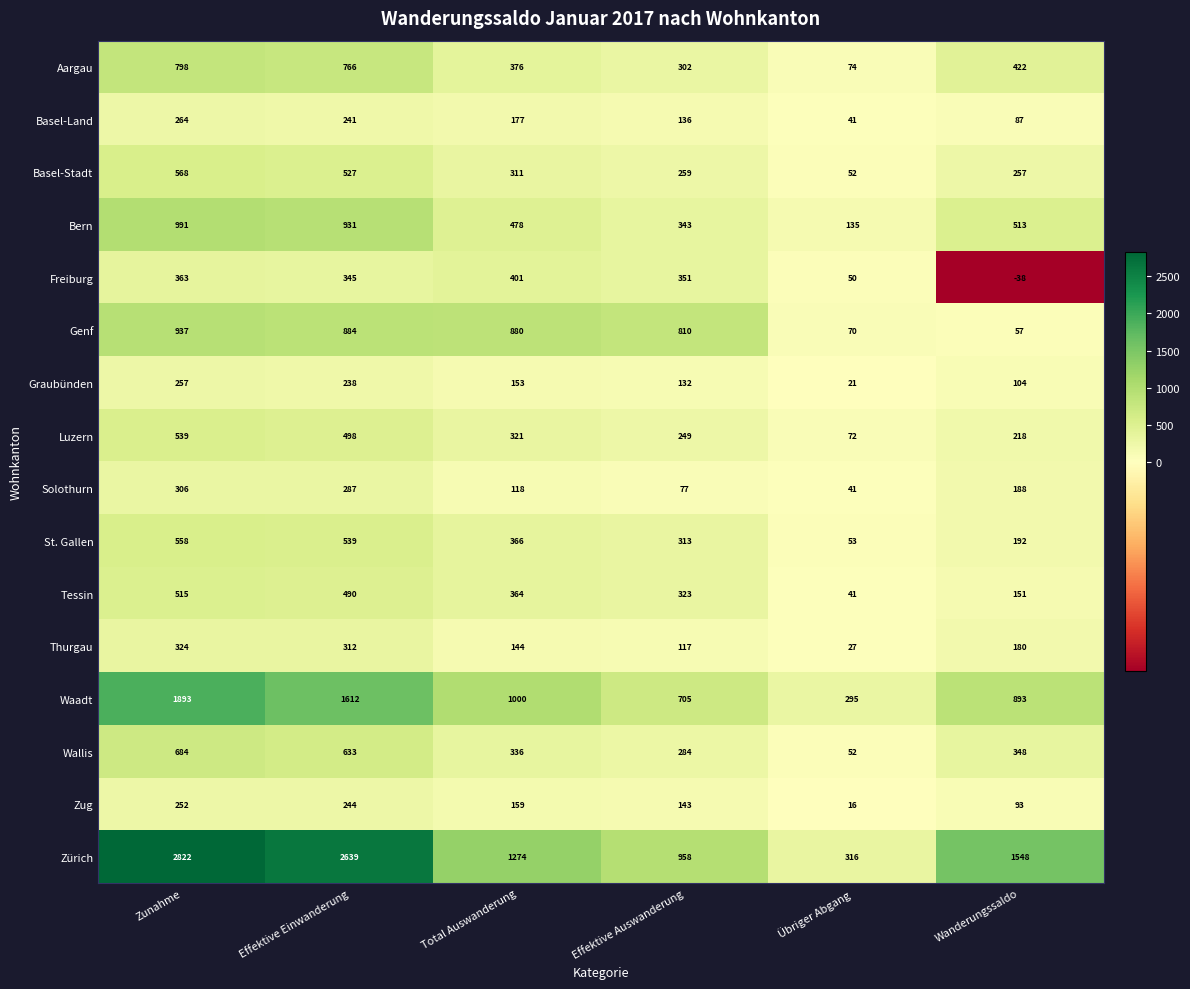

At which category is the sum across all series the highest?

Zunahme